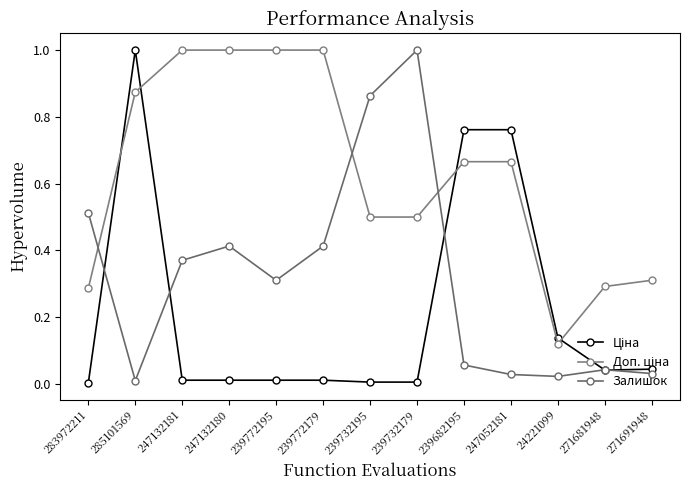

What is the average value of the Доп. ціна series?

0.6